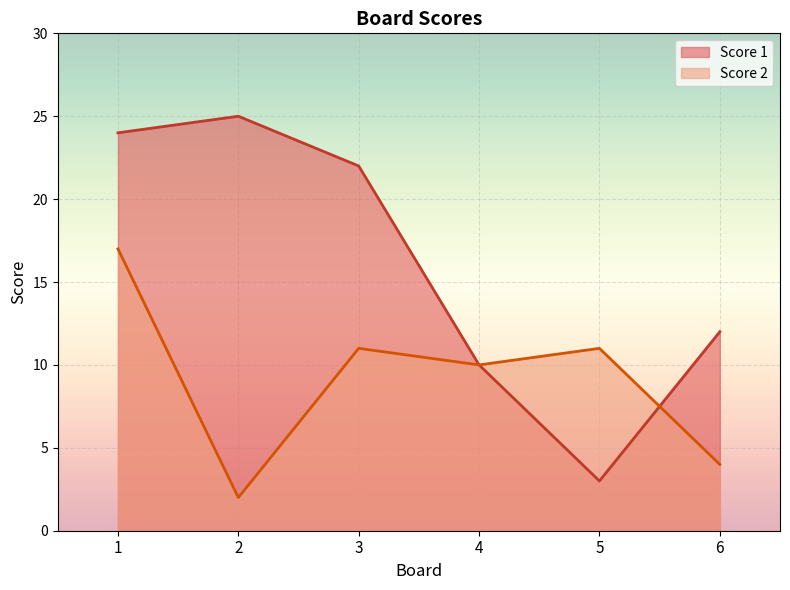

Where is the first local maximum for Score 2?

3